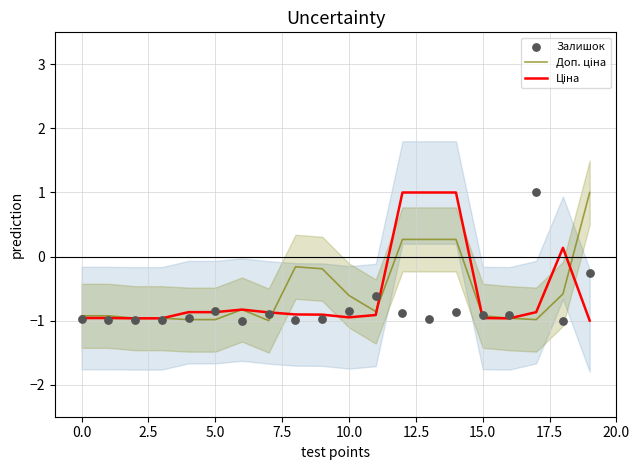

Which series contains the highest Y value?

Доп. ціна